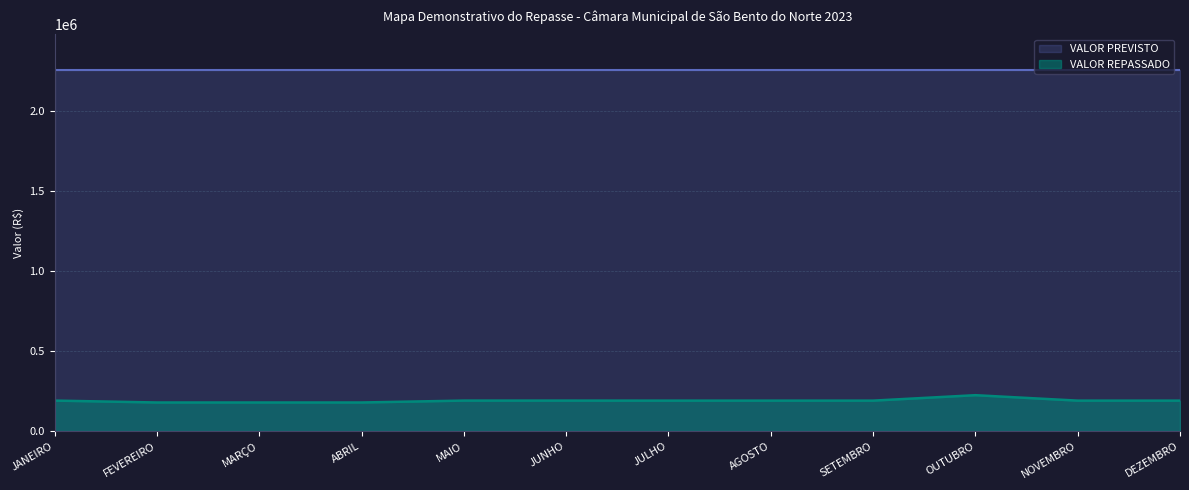

How many values are below 191646?

3